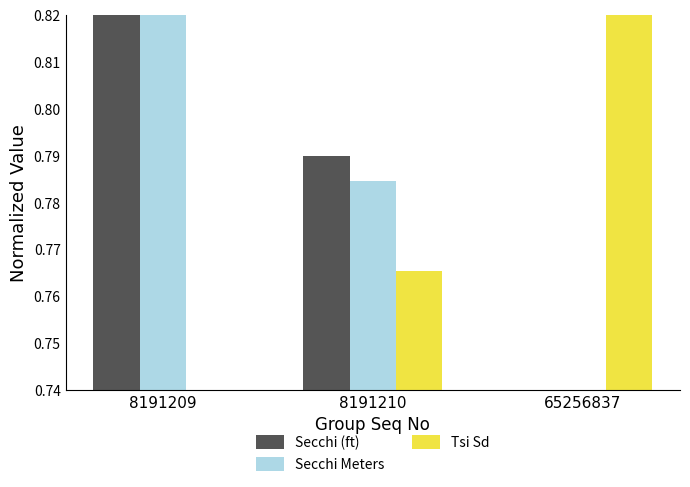

At how many categories does at least one series exceed 0?

3